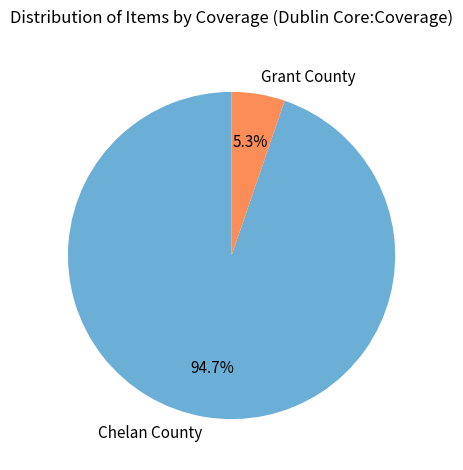

Which category has the smallest portion of the pie?

Grant County